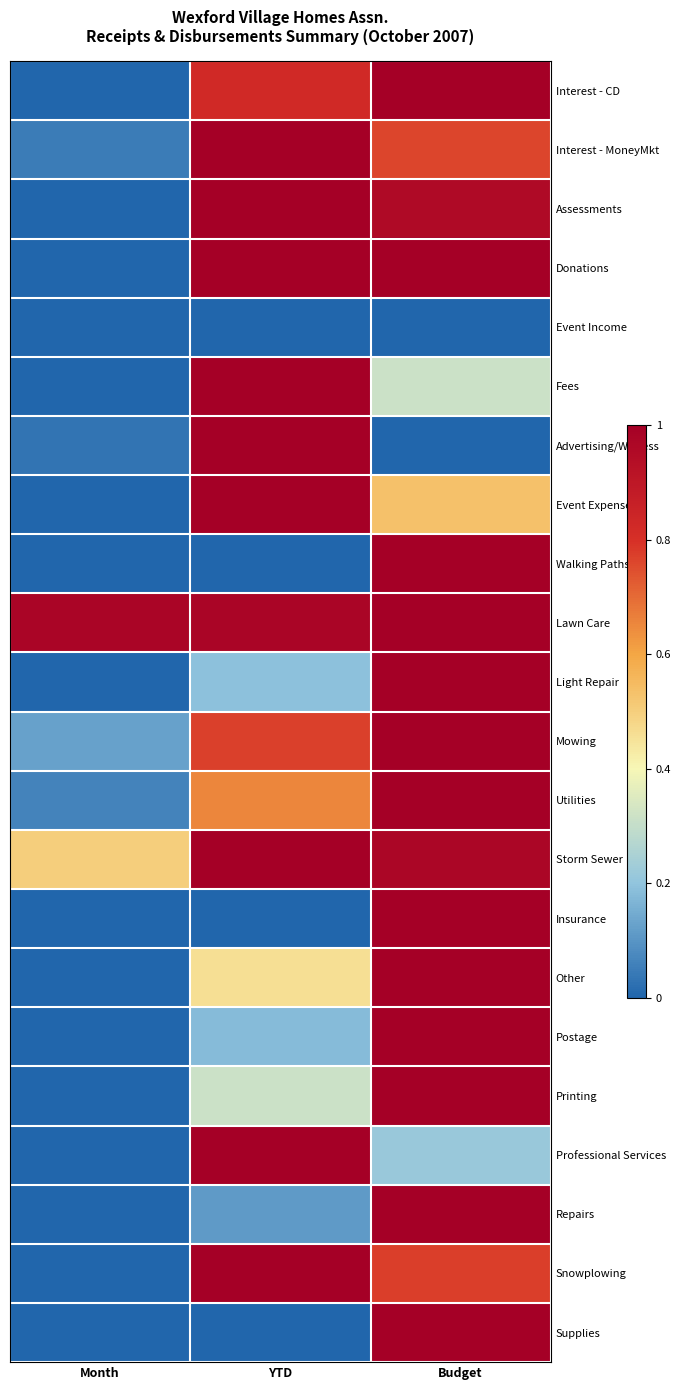

What is the spread (max minus min) of values at Budget?

1.0